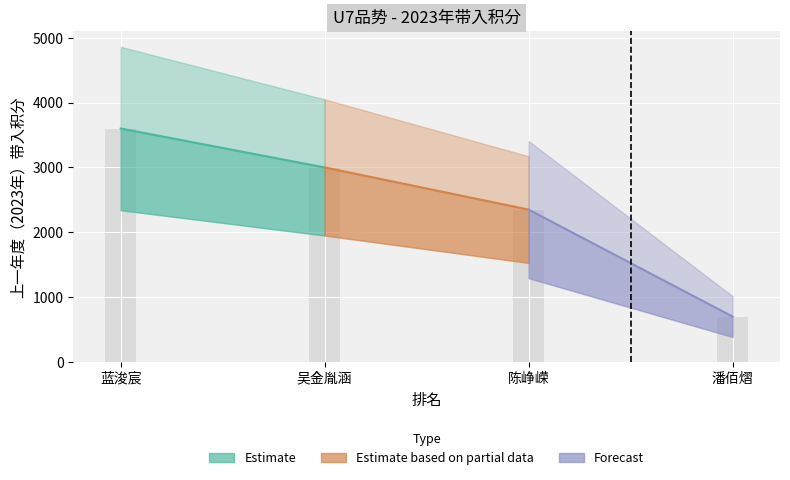

What is the average value?

2412